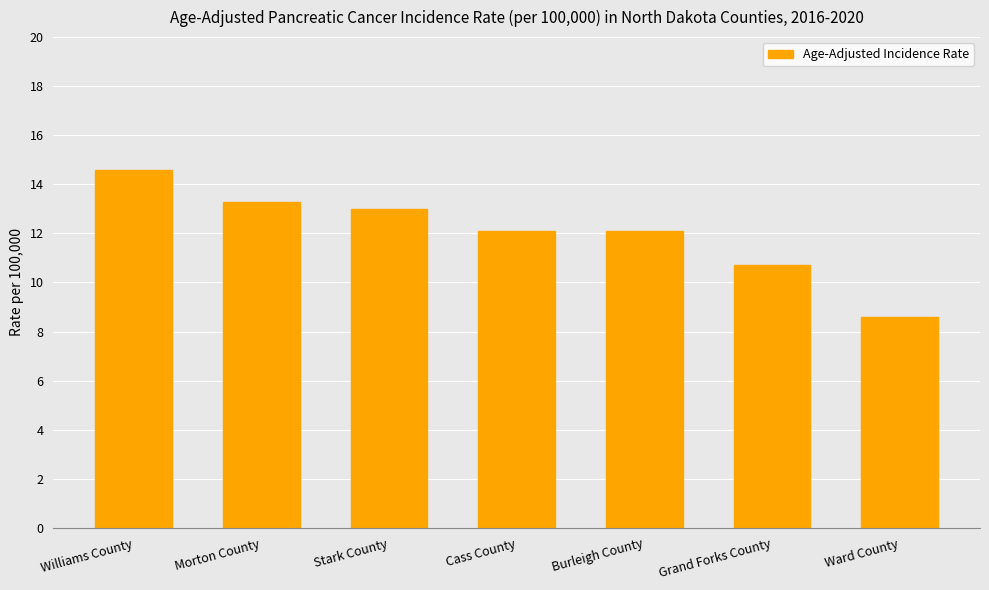

At which category does the chart reach its minimum across all series?

Ward County